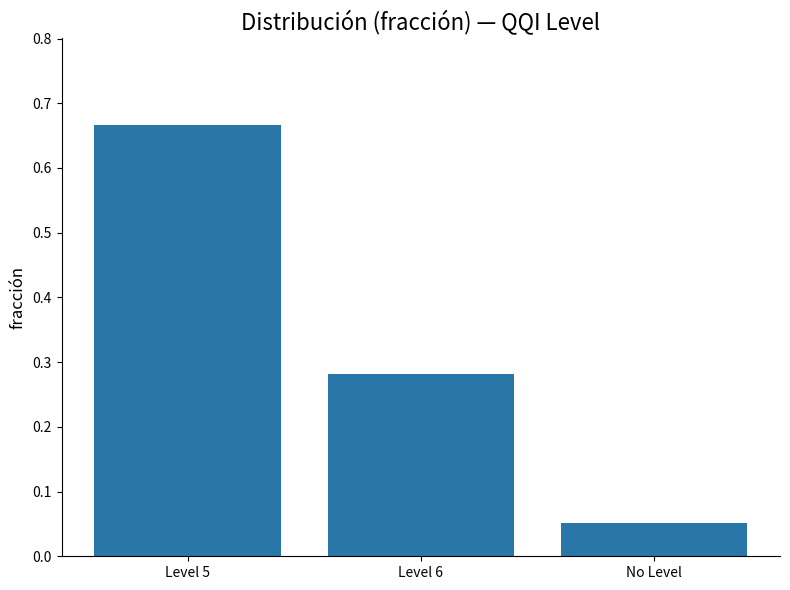

Which label corresponds to the largest value in the chart?

Level 5